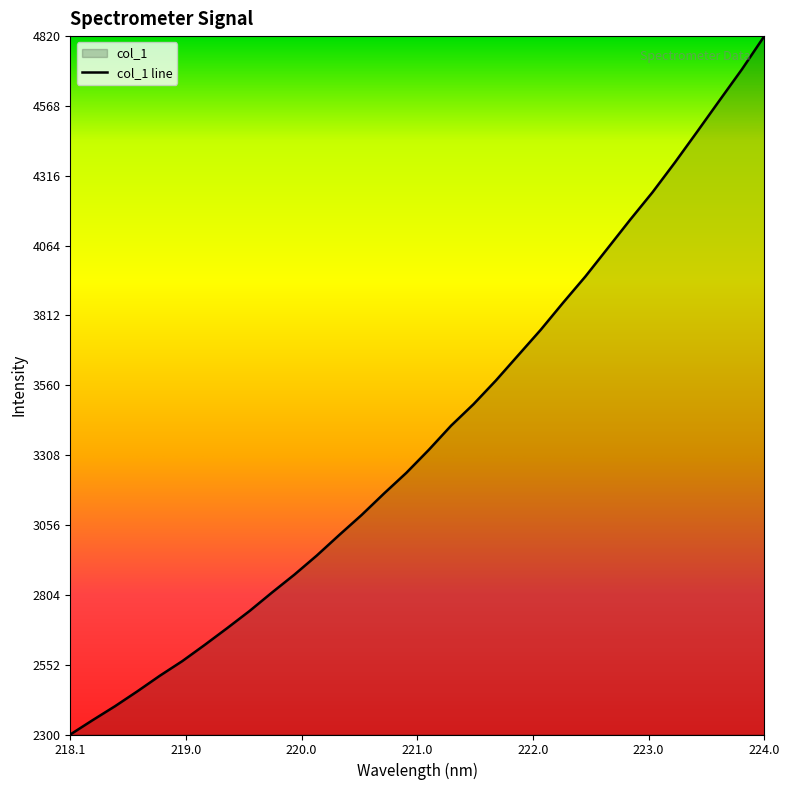

Which label corresponds to the largest value in the chart?

224.0